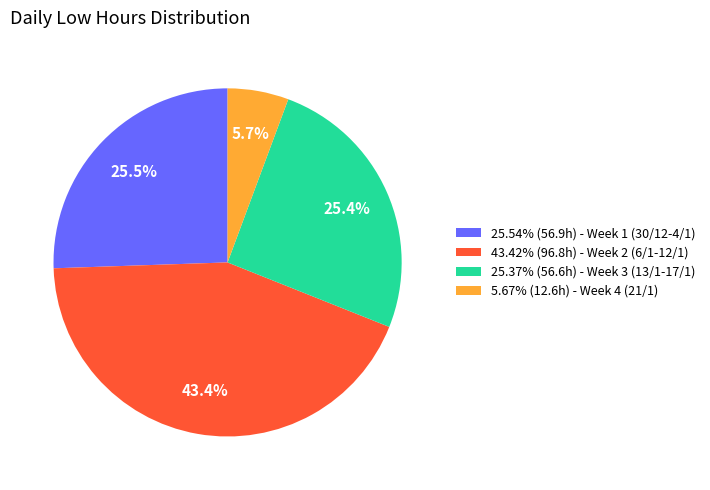

Approximately how many times larger is the value at 25.54% (56.9h) - Week 1 (30/12-4/1) compared to 25.37% (56.6h) - Week 3 (13/1-17/1)?

1.0